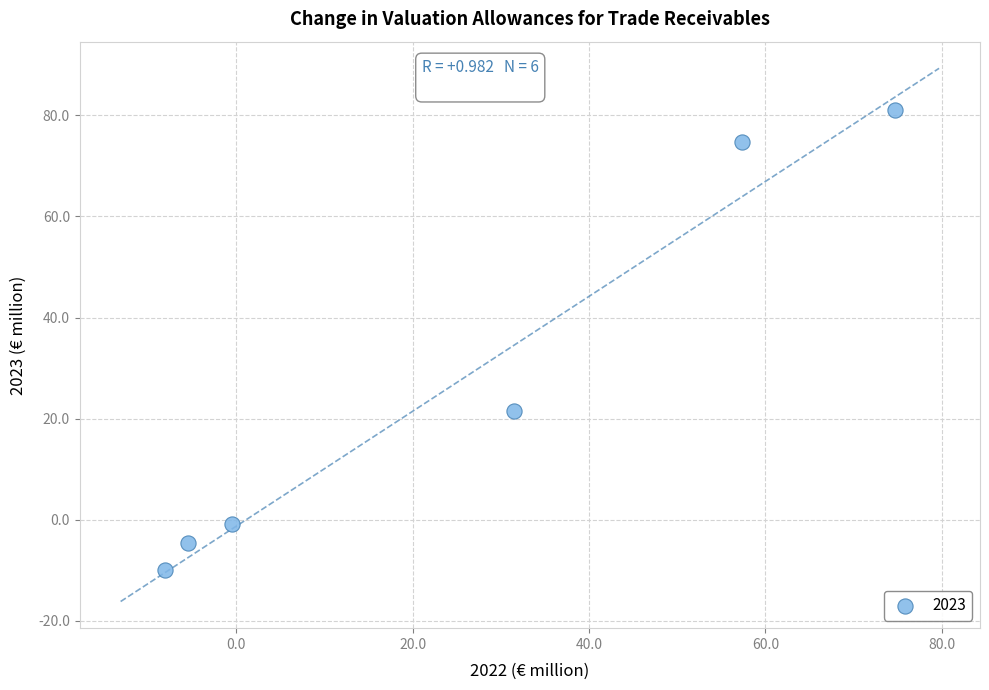

What is the average Y value?

27.0